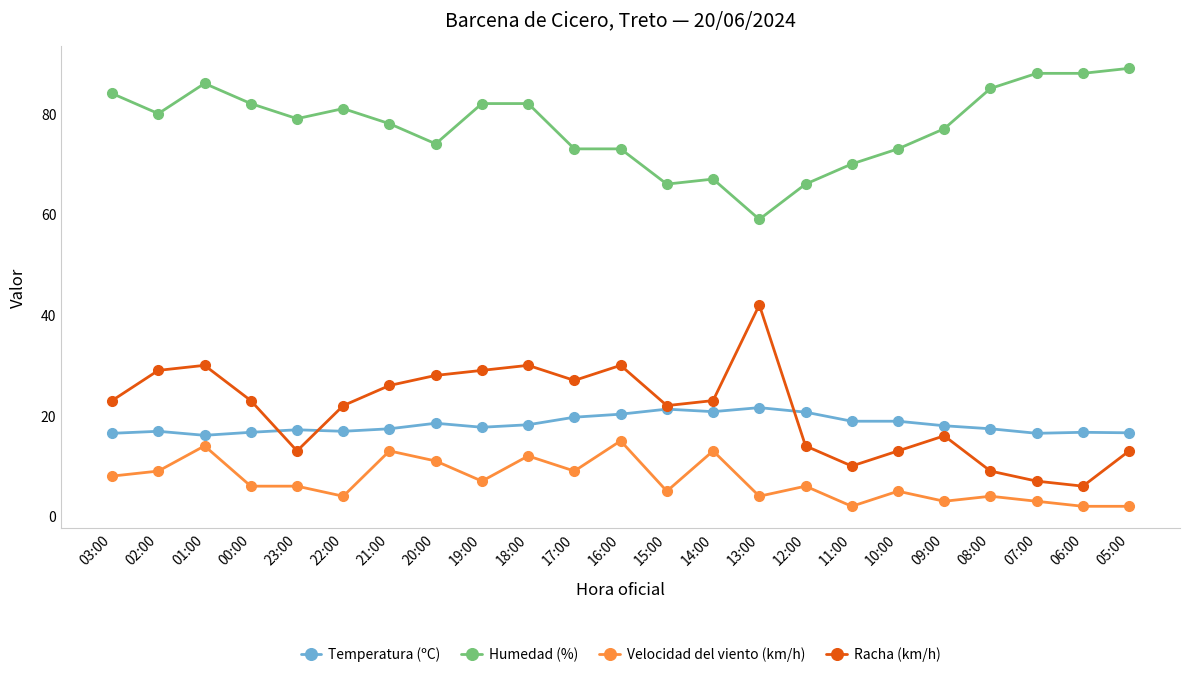

What is the greatest value displayed?

89.0